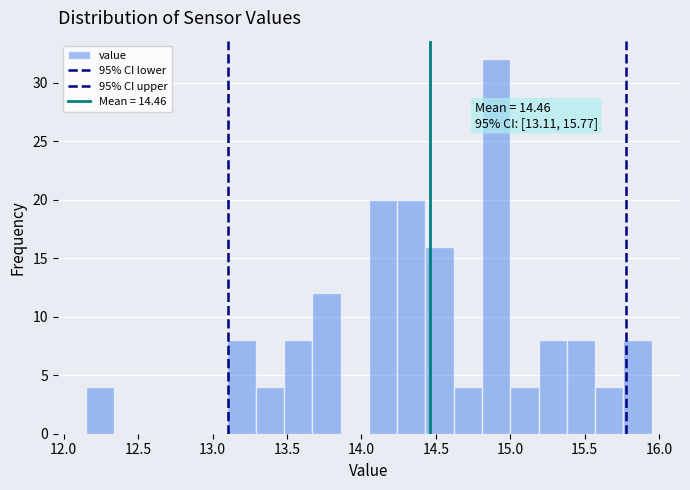

Around what value on the x-axis is the tallest bar? Give the approximate position of its centre, as read against the axis.

14.90